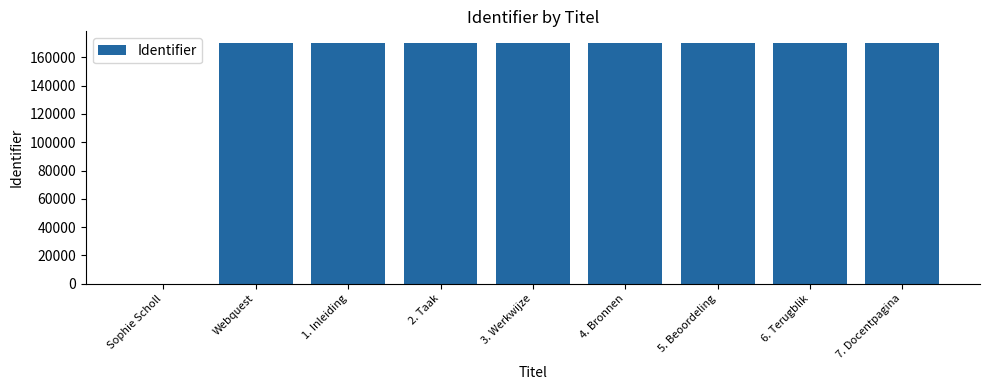

What is the greatest value displayed?

169950